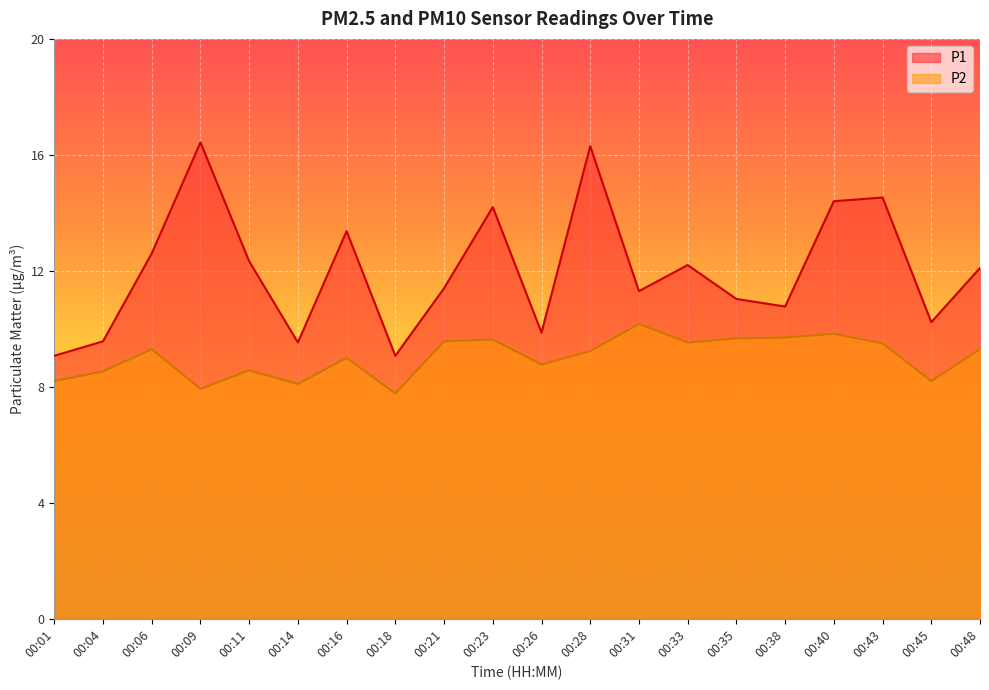

The value of P2 at 00:48 is 9.3. True or false?

True